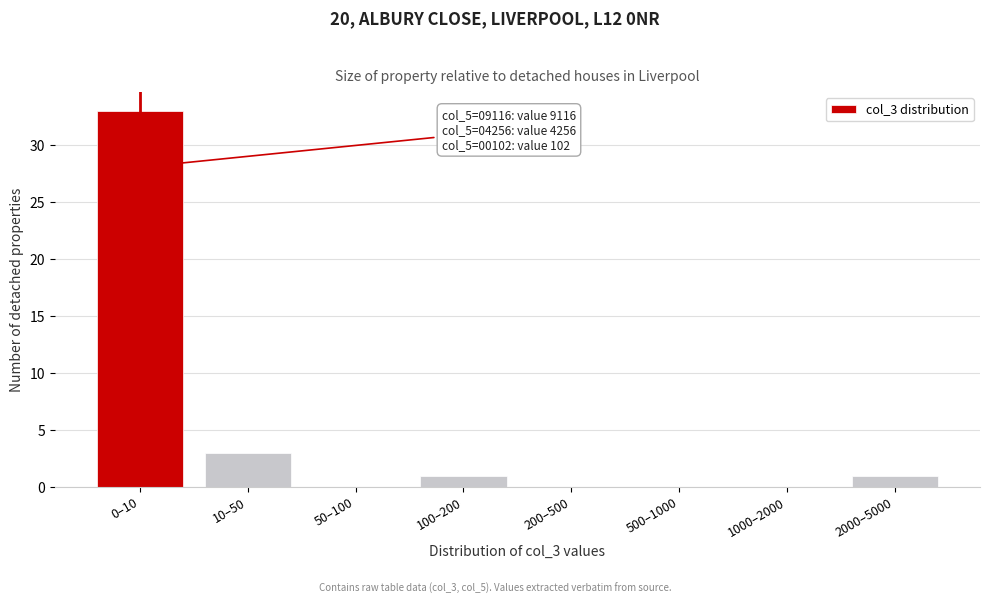

Reading right to left, what are all the values shown in this chart?

2000–5000=1	1000–2000=0	500–1000=0	200–500=0	100–200=1	50–100=0	10–50=3	0–10=33